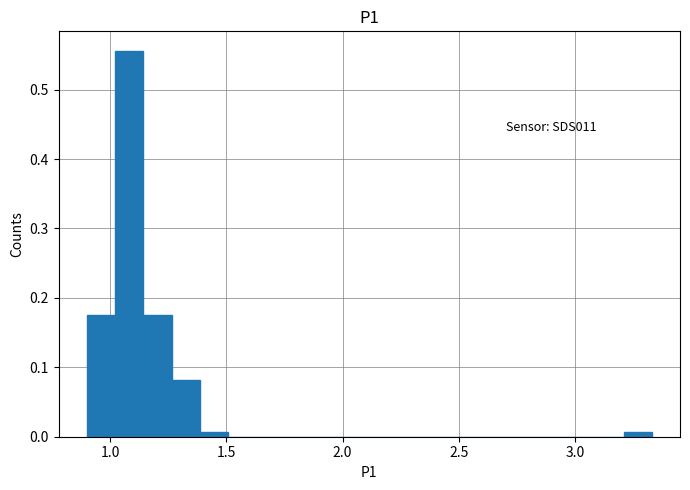

Around what value on the x-axis is the tallest bar? Give the approximate position of its centre, as read against the axis.

1.10